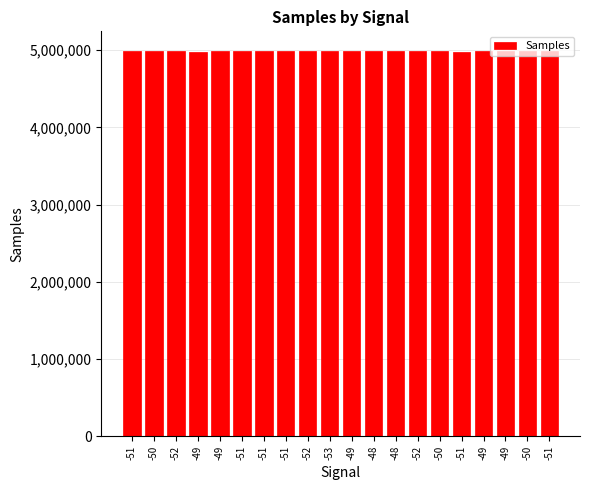

What is the sum of all values?

99753767